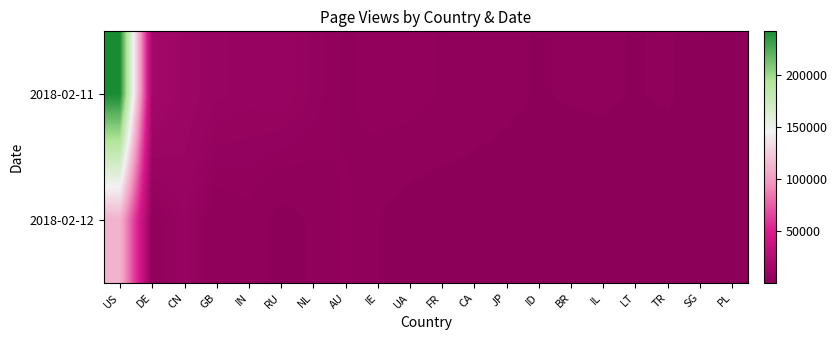

Reading right to left, transcribe all the data shown in this chart.

2018-02-11: PL=1429	SG=928	TR=2258	LT=1831	IL=2272	BR=2116	ID=1857	JP=2233	CA=2523	FR=3708	UA=4732	IE=4767	AU=3431	NL=5542	RU=7637	IN=7126	GB=7976	CN=11054	DE=15803	US=242115
2018-02-12: PL=270	SG=977	TR=73	LT=675	IL=488	BR=739	ID=1459	JP=1265	CA=1244	FR=581	UA=809	IE=1987	AU=4299	NL=2278	RU=1098	IN=3235	GB=2391	CN=7835	DE=3531	US=111125